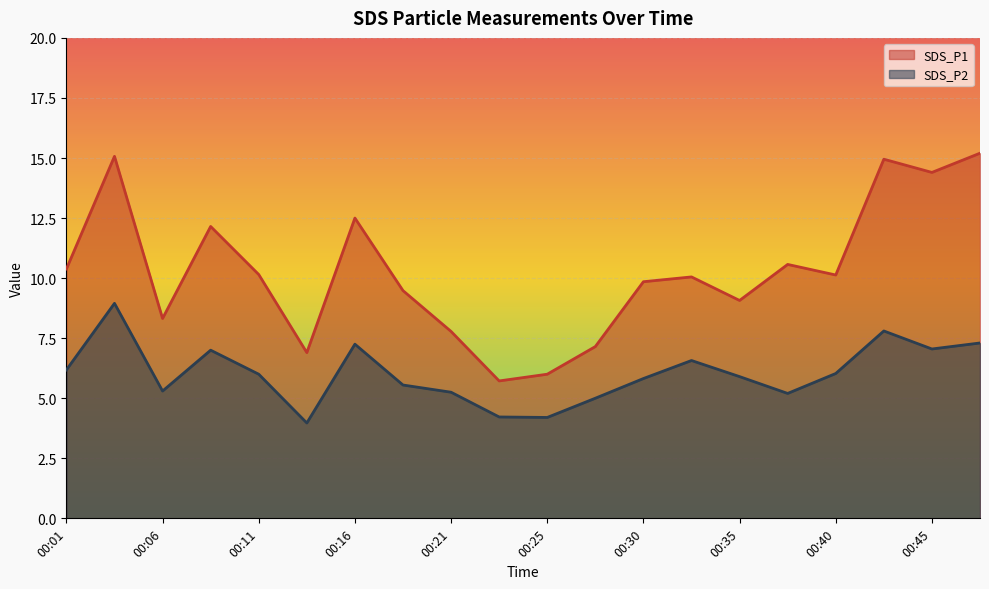

What is the difference between the maximum and minimum values in the SDS_P2 series?

5.0